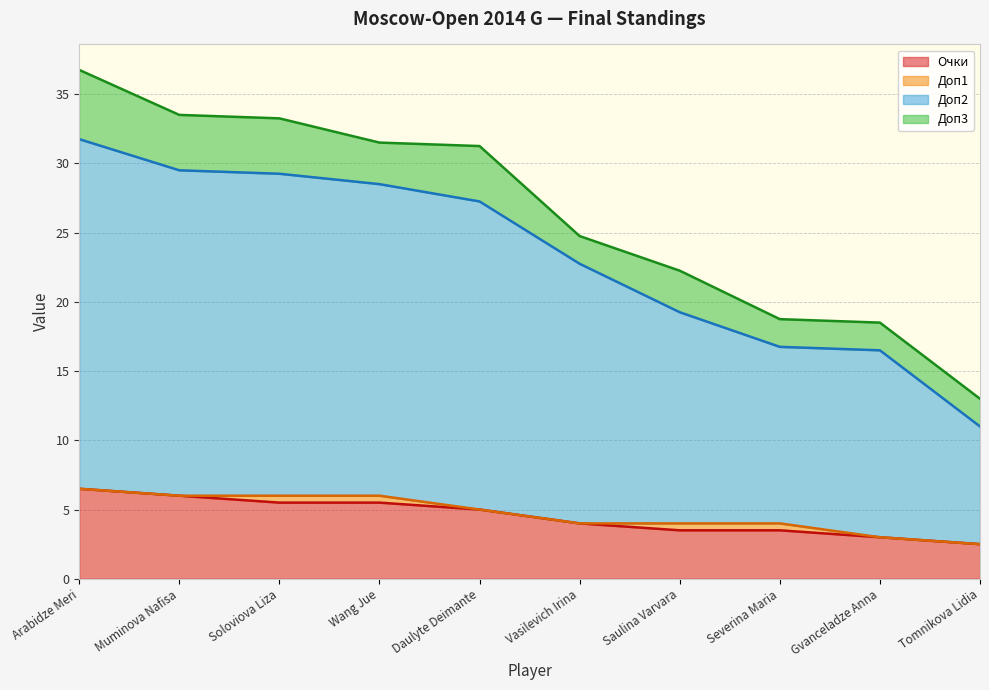

List the labels in order of Очки value, smallest first.

Tomnikova Lidia, Gvanceladze Anna, Saulina Varvara, Severina Maria, Vasilevich Irina, Daulyte Deimante, Soloviova Liza, Wang Jue, Muminova Nafisa, Arabidze Meri